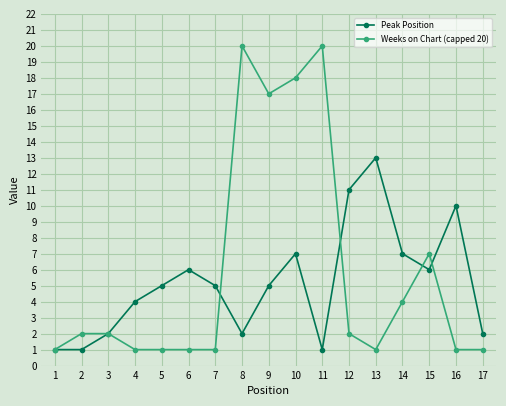

Between 3 and 10, which series saw the biggest shift?

Weeks on Chart (capped 20)